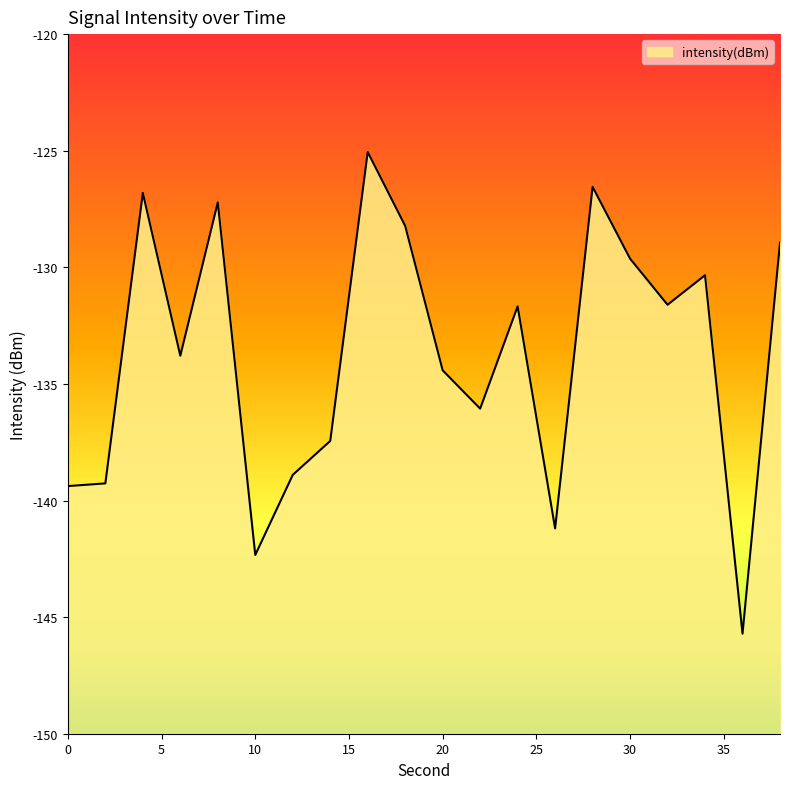

How many values exceed -131?

8